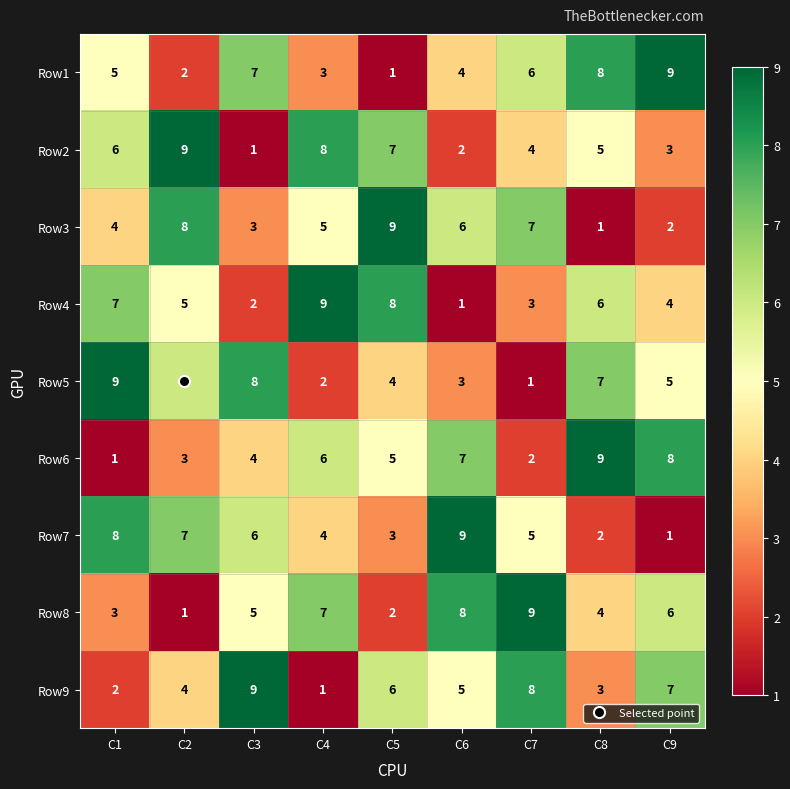

What is the spread (max minus min) of values at C3?

8